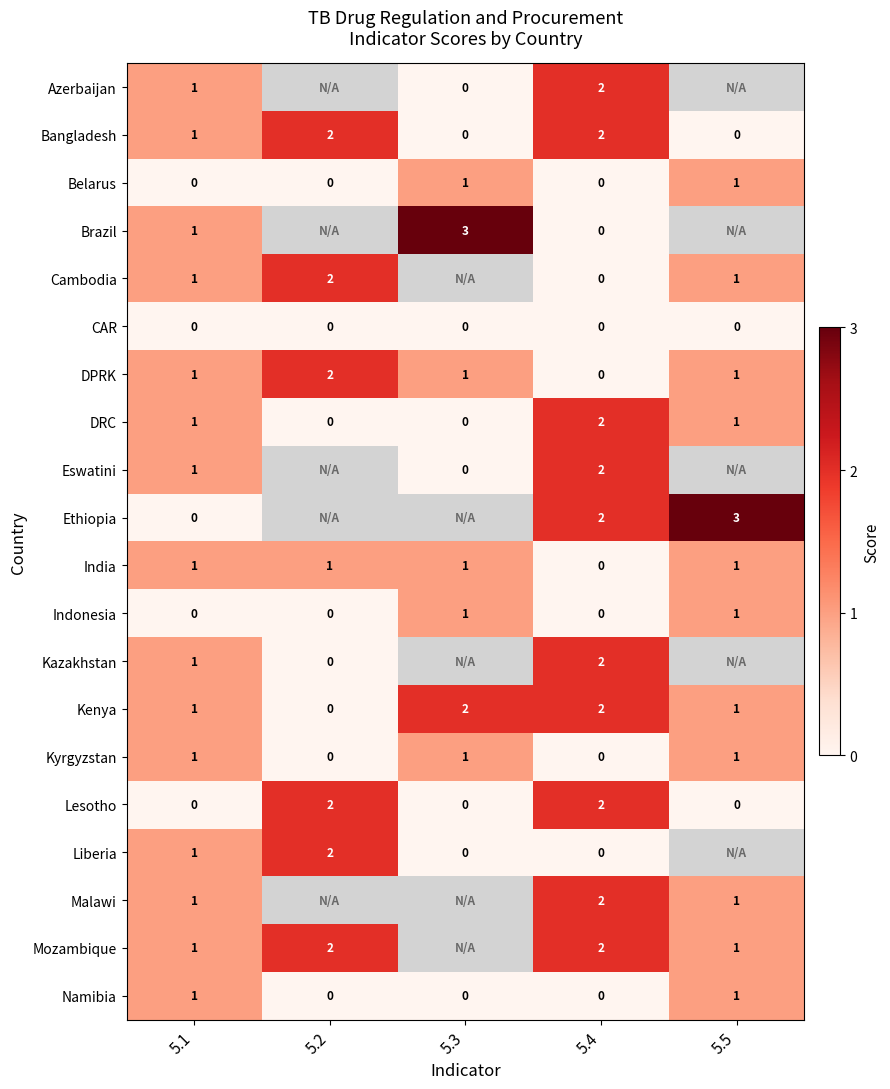

At which category is the sum across all series the highest?

5.4